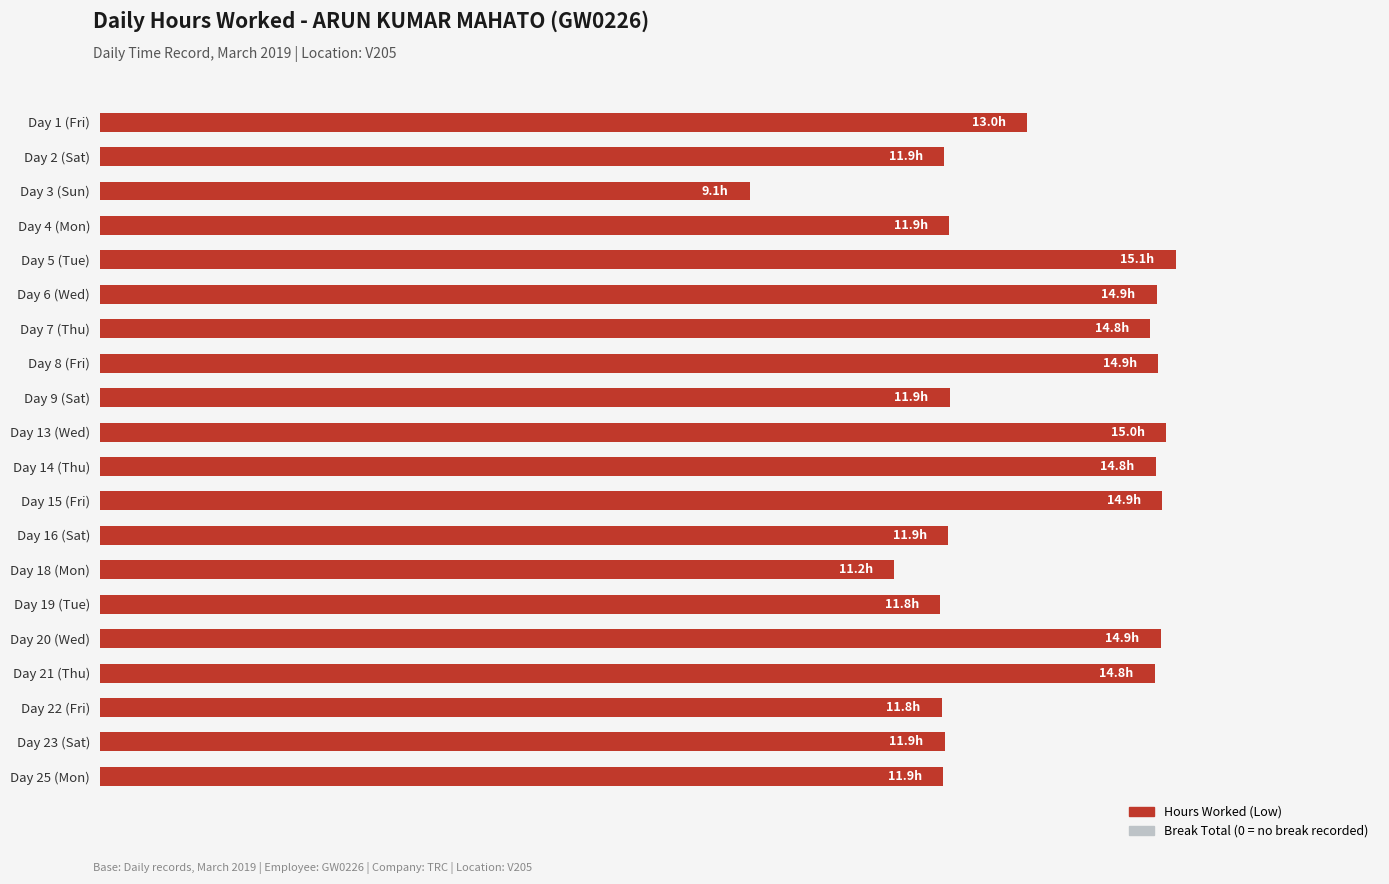

Are the bars grouped side by side (vs. stacked)?

No